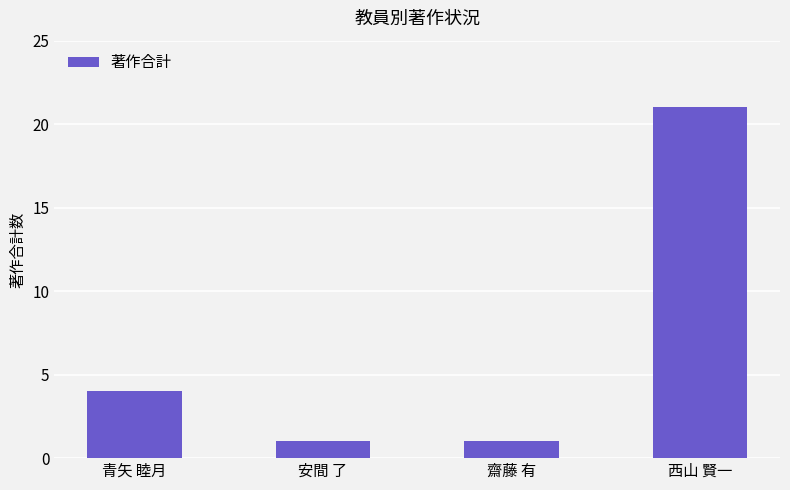

What is the value of the 4th bar from the left?

21